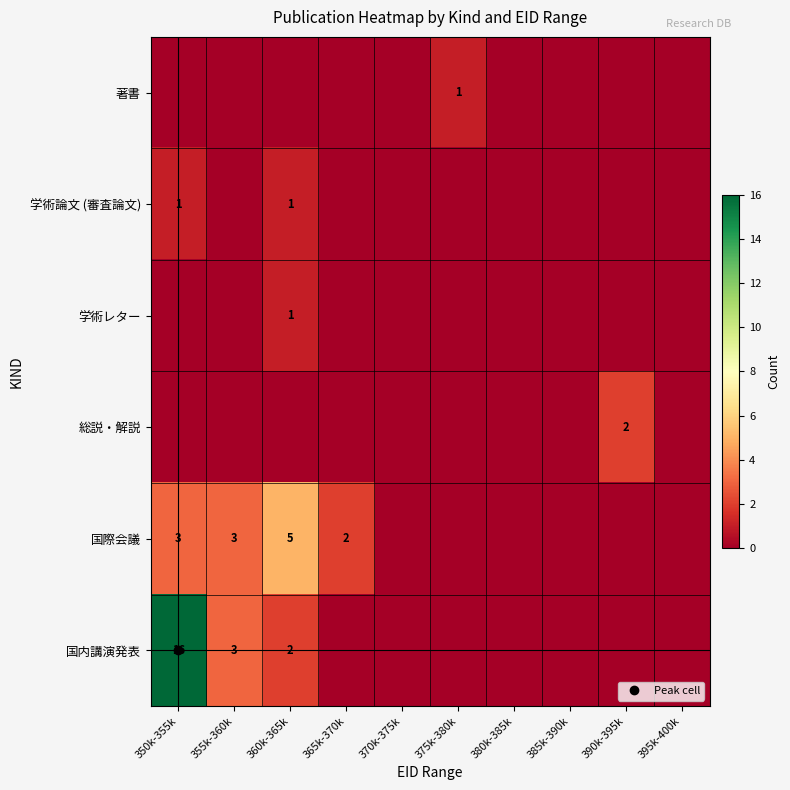

List the labels in order of 学術論文 (審査論文) value, smallest first.

355k-360k, 365k-370k, 370k-375k, 375k-380k, 380k-385k, 385k-390k, 390k-395k, 395k-400k, 350k-355k, 360k-365k